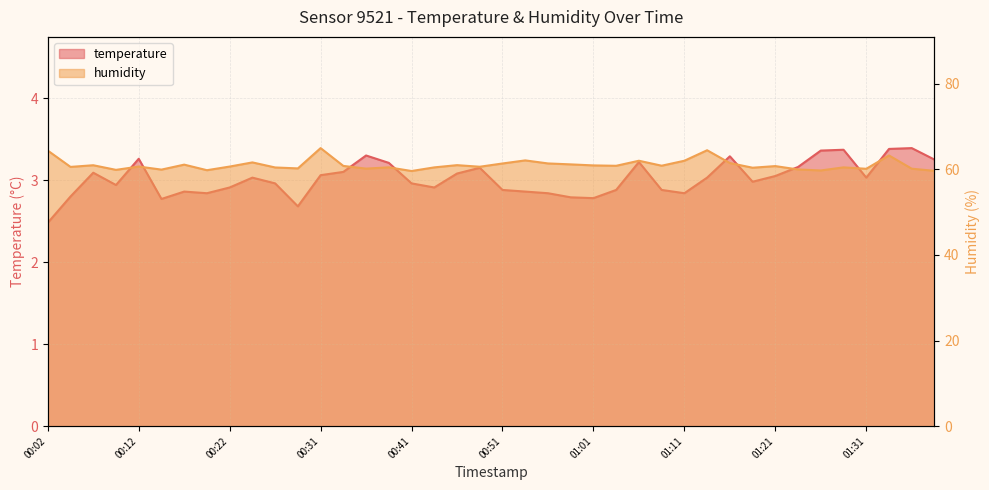

The temperature series shows 2.9 at 00:54. True or false?

True